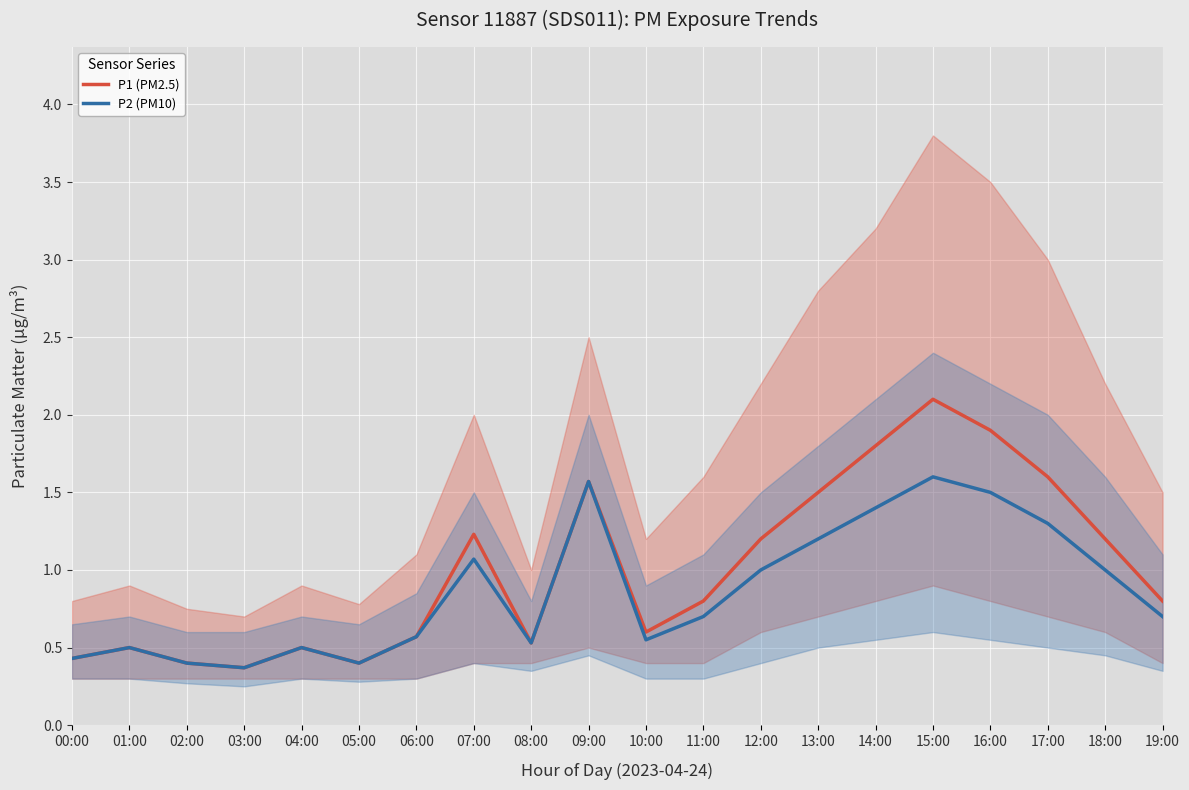

True or false: P2 (PM10) and P1 (PM2.5) cross at least once.

False